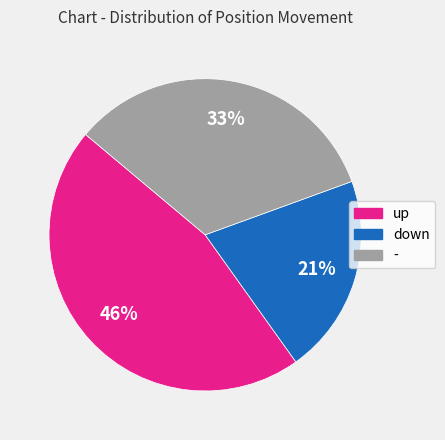

True or false: up accounts for 54% of the total.

False